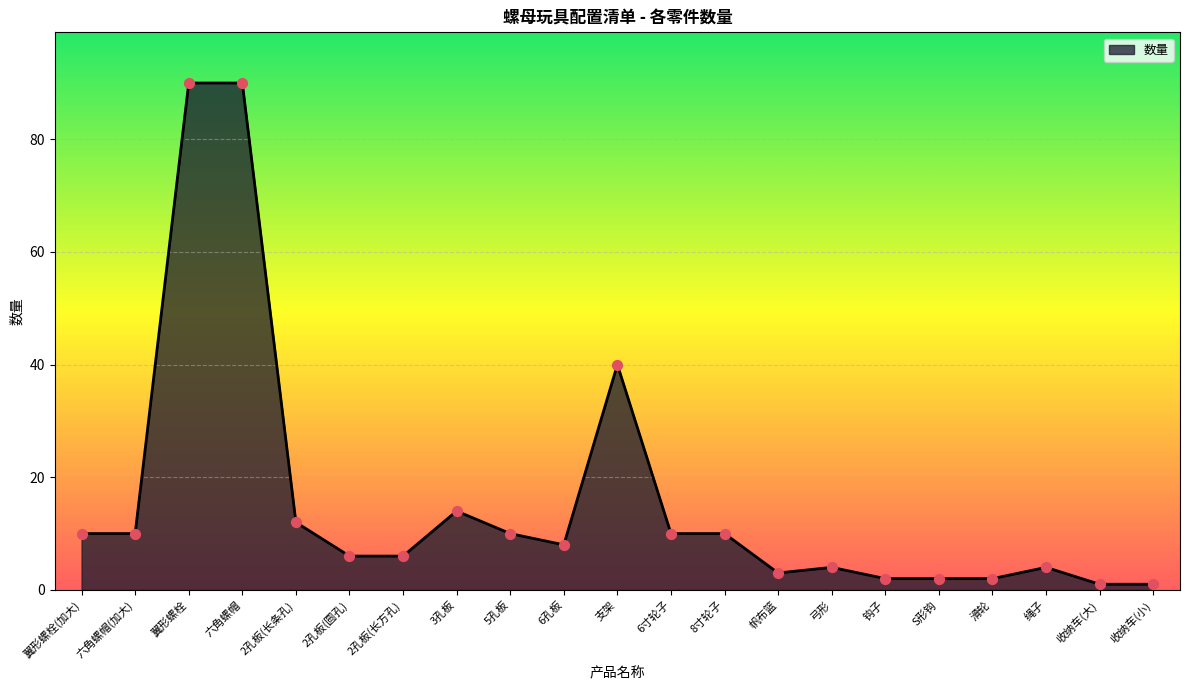

What is the change in value from 帆布篮 to 绳子?

+1